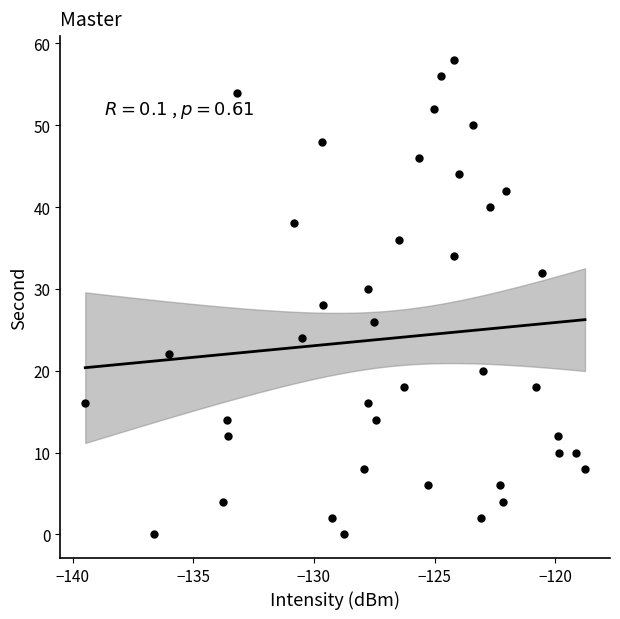

What is the range of Y values (max minus min)?

58